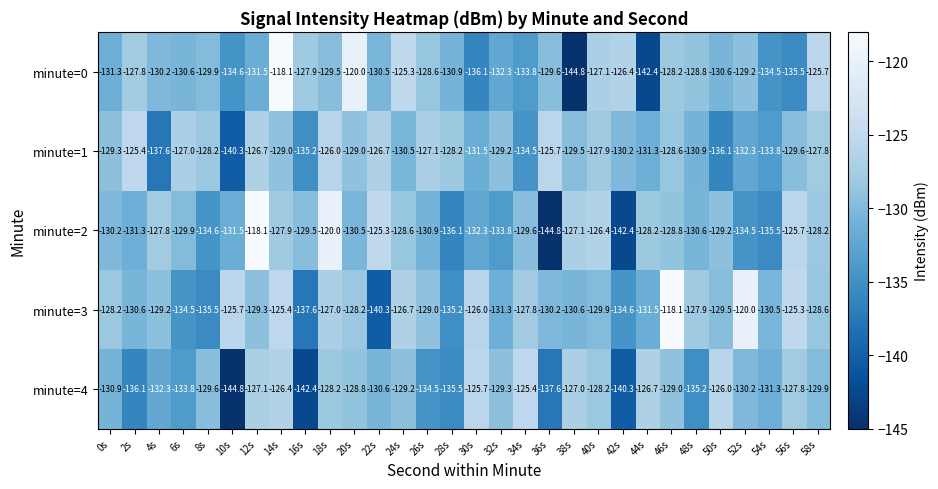

What is the maximum value shown in the chart?

-118.1